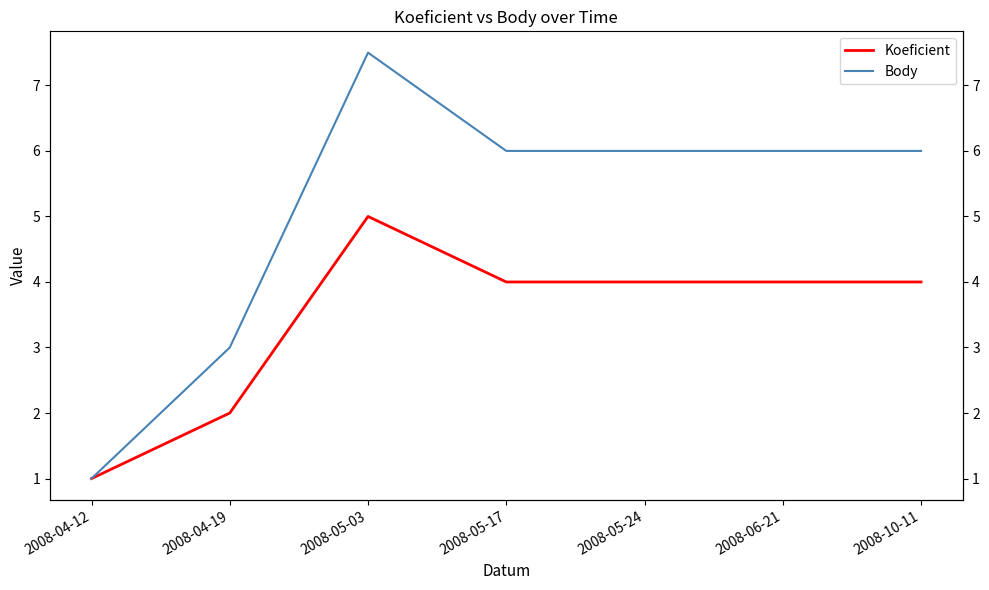

At which category does Koeficient reach its first local peak?

2008-05-03